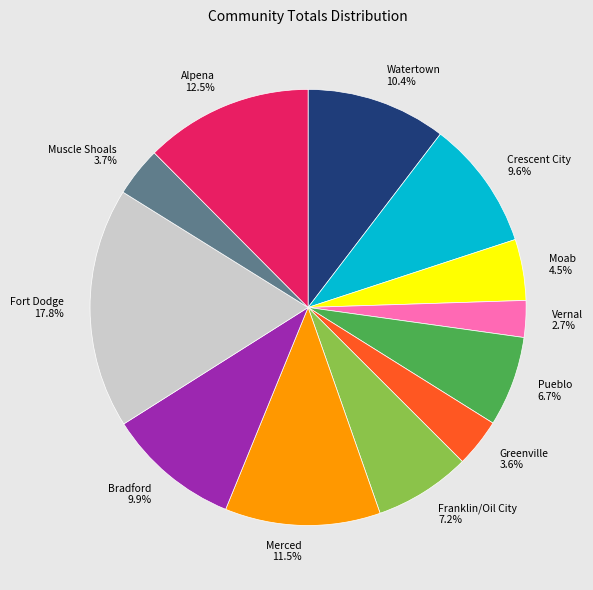

To the nearest percent, what percentage of the pie is Merced?

12%